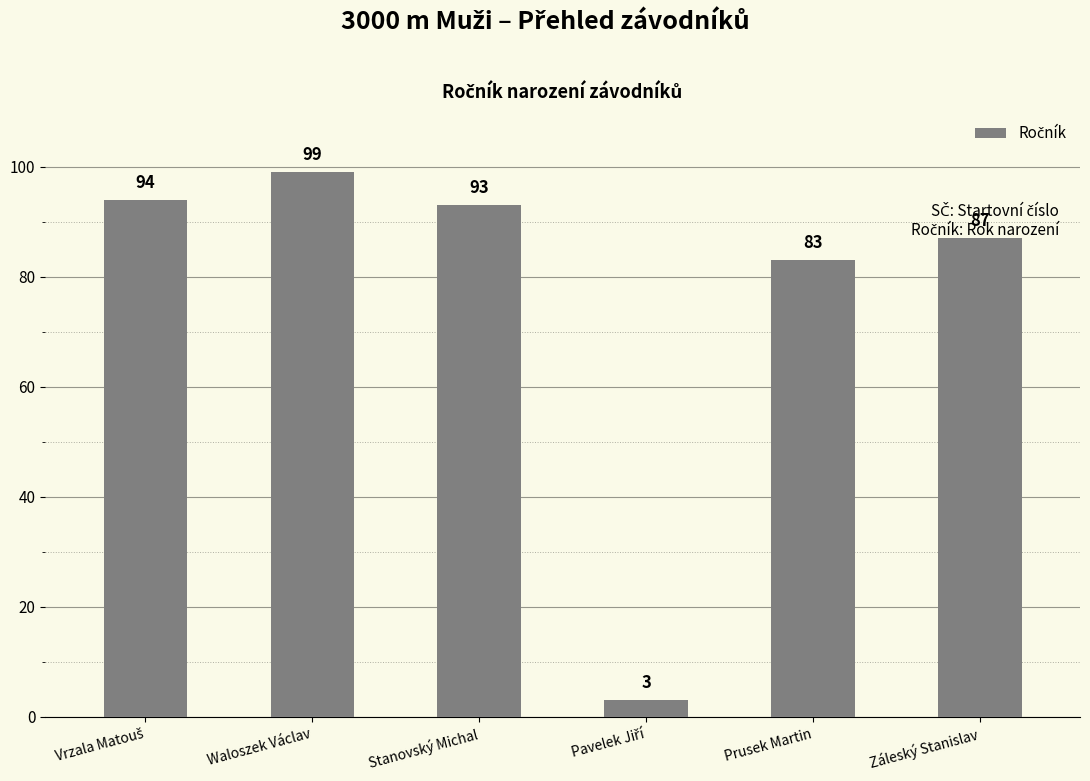

Reading left to right, extract all data points from this chart.

94	99	93	3	83	87